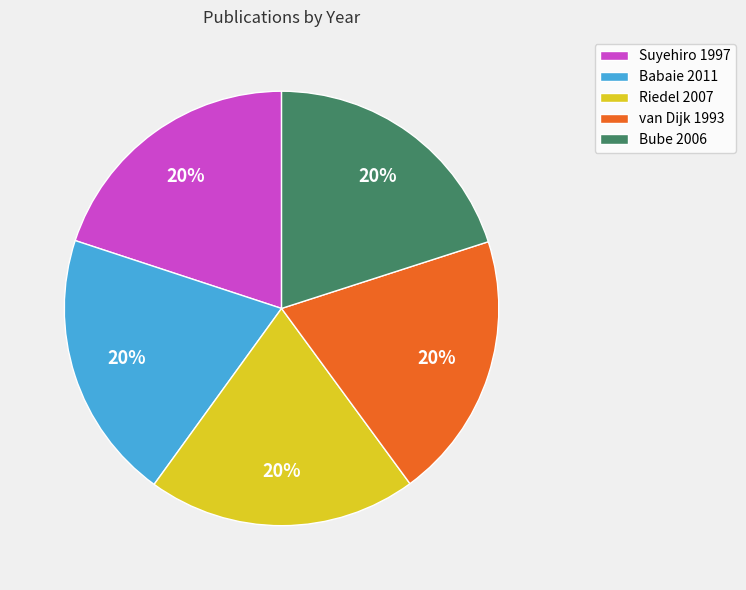

To the nearest percent, what percentage of the pie is Bube 2006?

20%